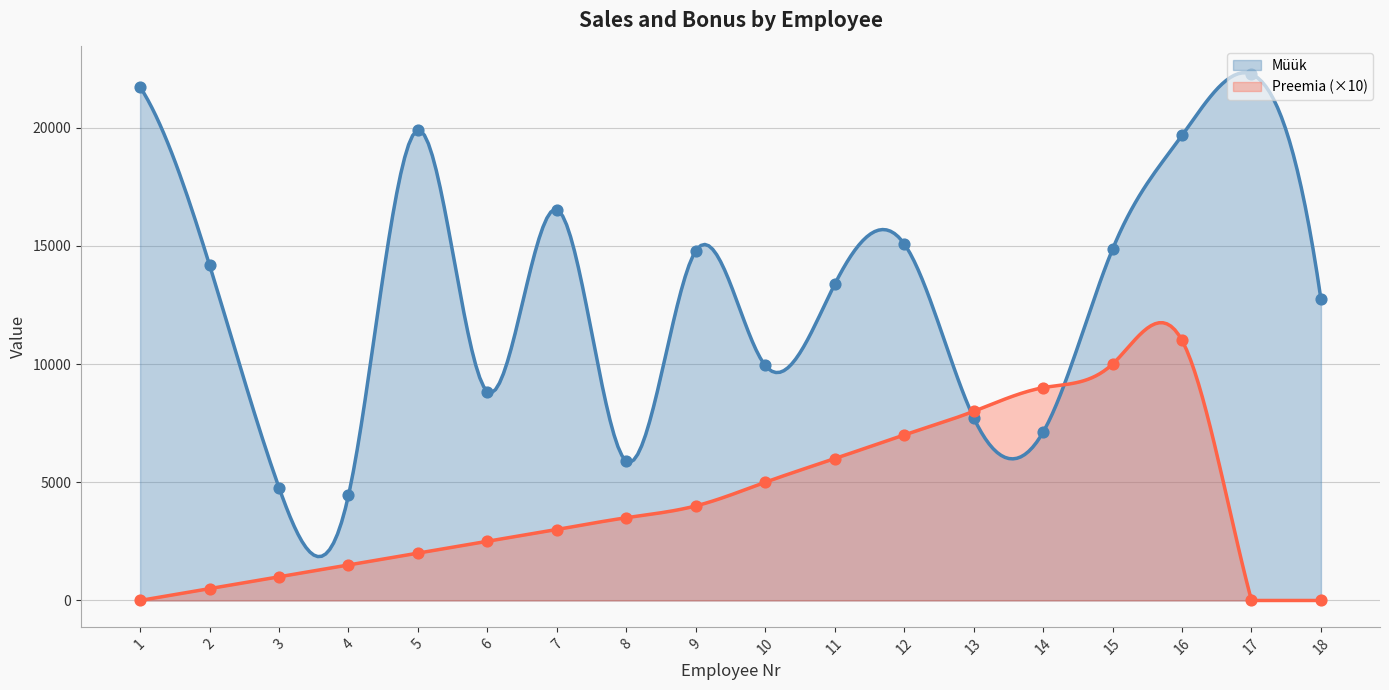

At which category is the sum across all series the highest?

16